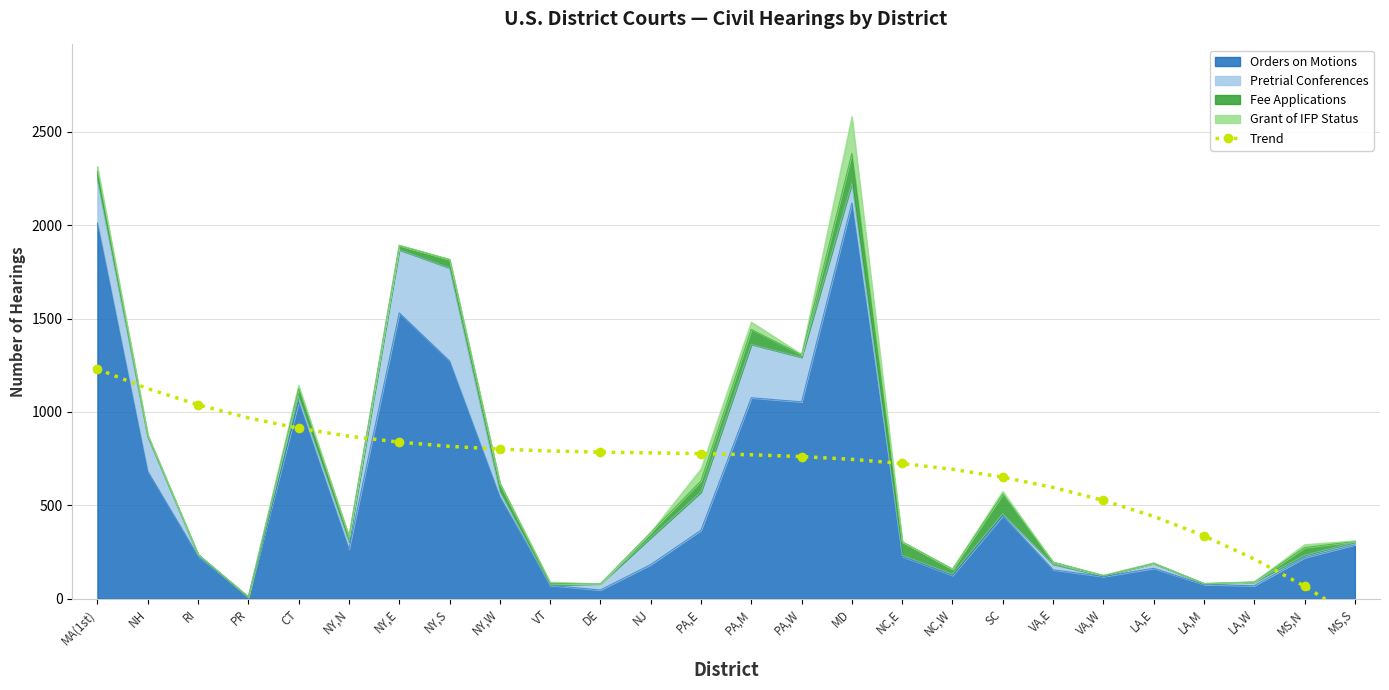

True or false: the data shows 1237.1 at PA,M.

False